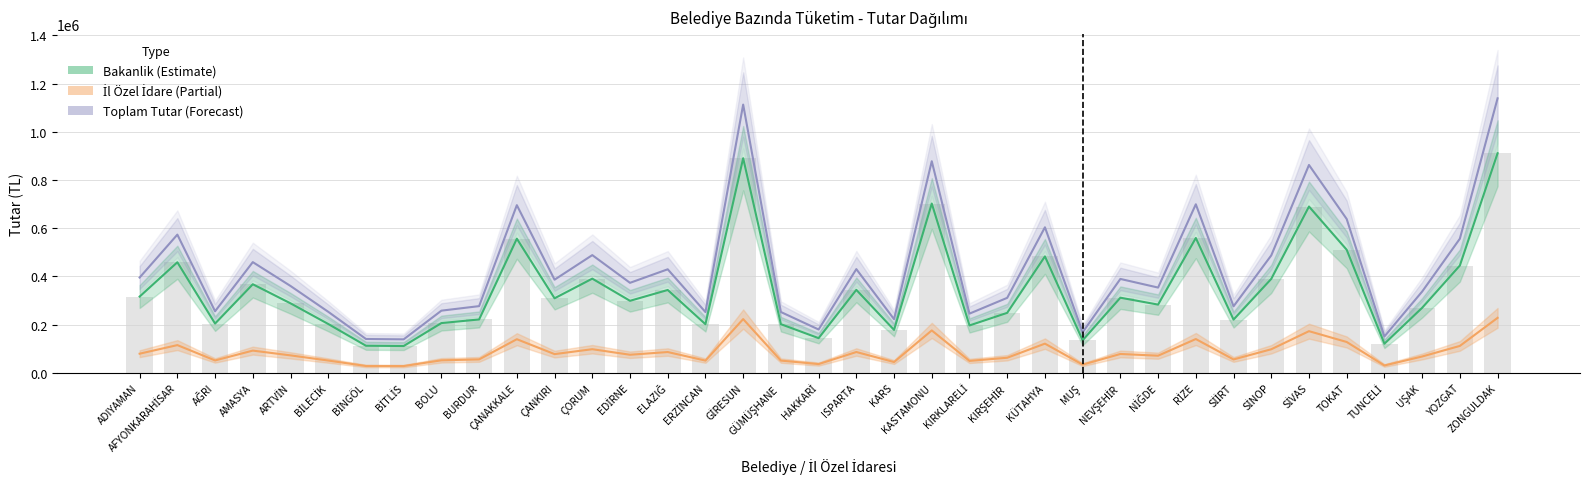

True or false: Bakanlik (Estimate) has a value of 309002.7 at ÇANKIRI.

True